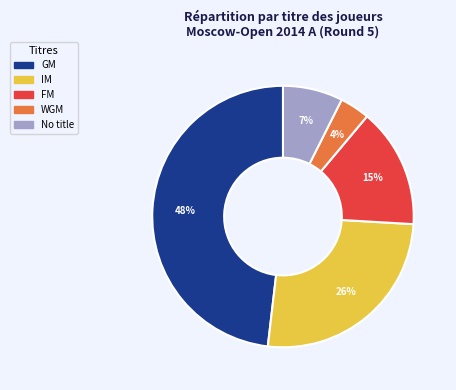

Approximately how many times larger is the value at No title compared to IM?

0.3